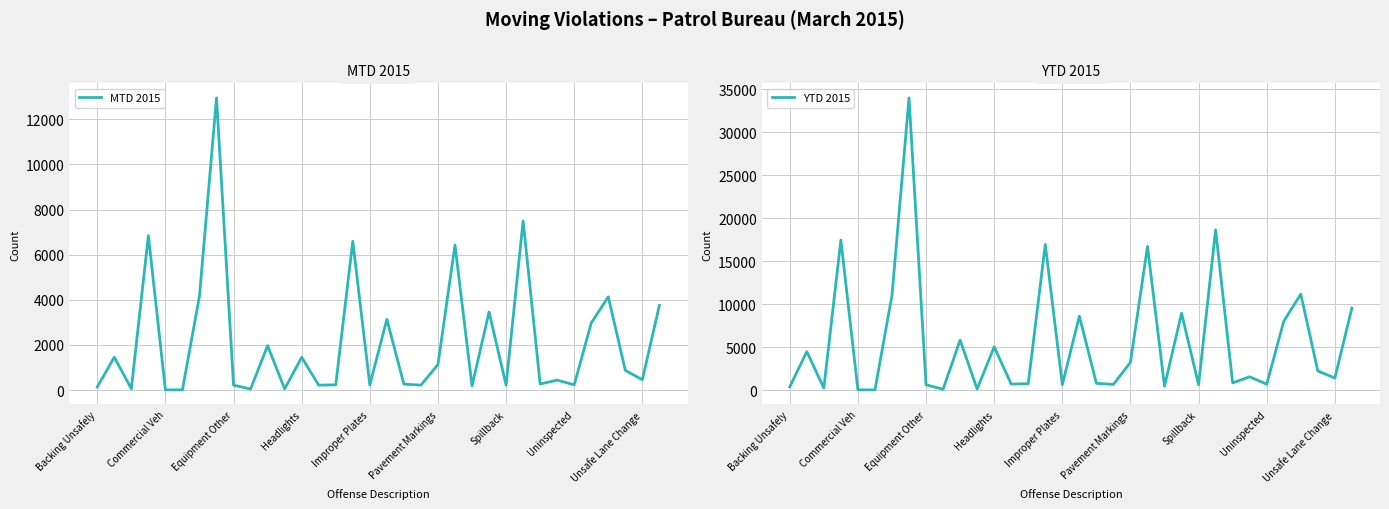

What is the maximum value shown in the chart?

34006